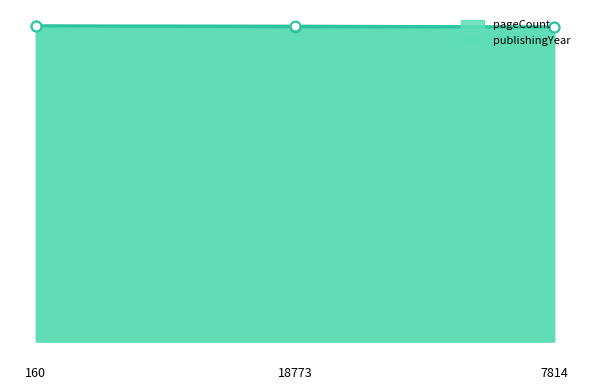

What are all the series names shown in the legend?

publishingYear, pageCount